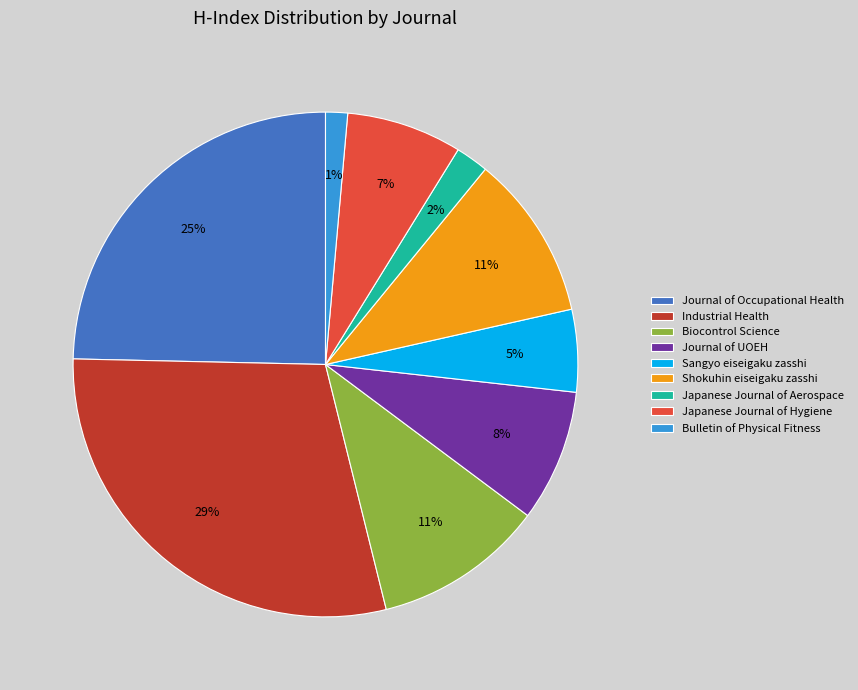

Is the sum of Japanese Journal of Hygiene and Japanese Journal of Aerospace greater than half?

No